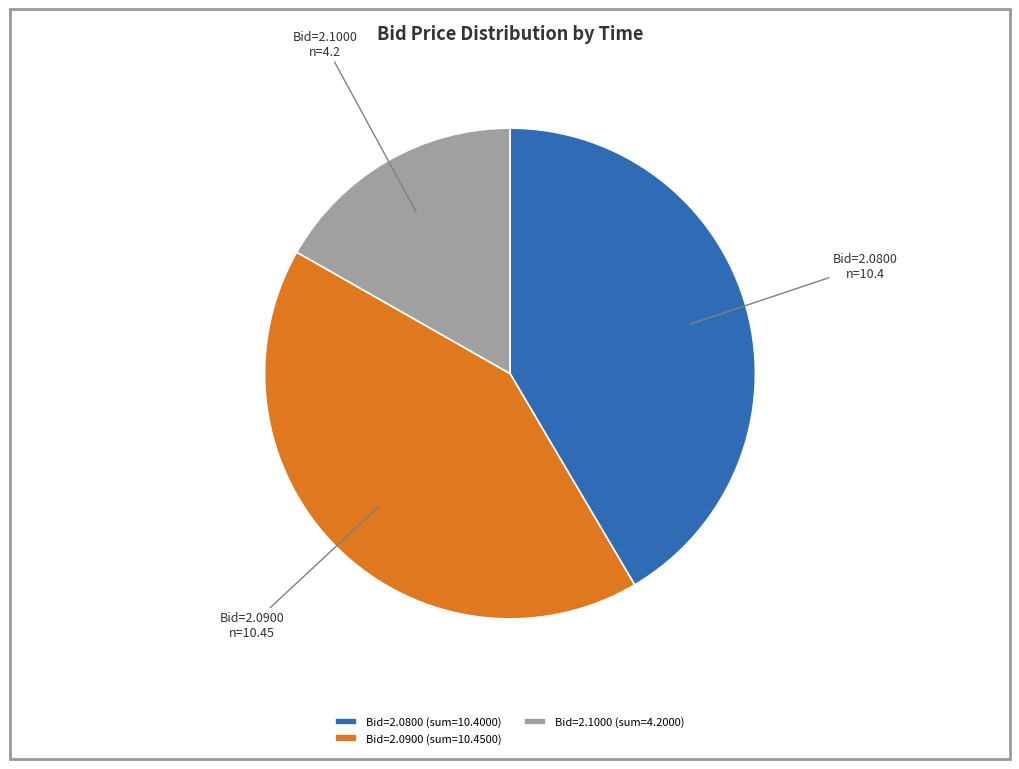

What is the ratio of the value at Bid=2.0800 to the value at Bid=2.1000?

2.5